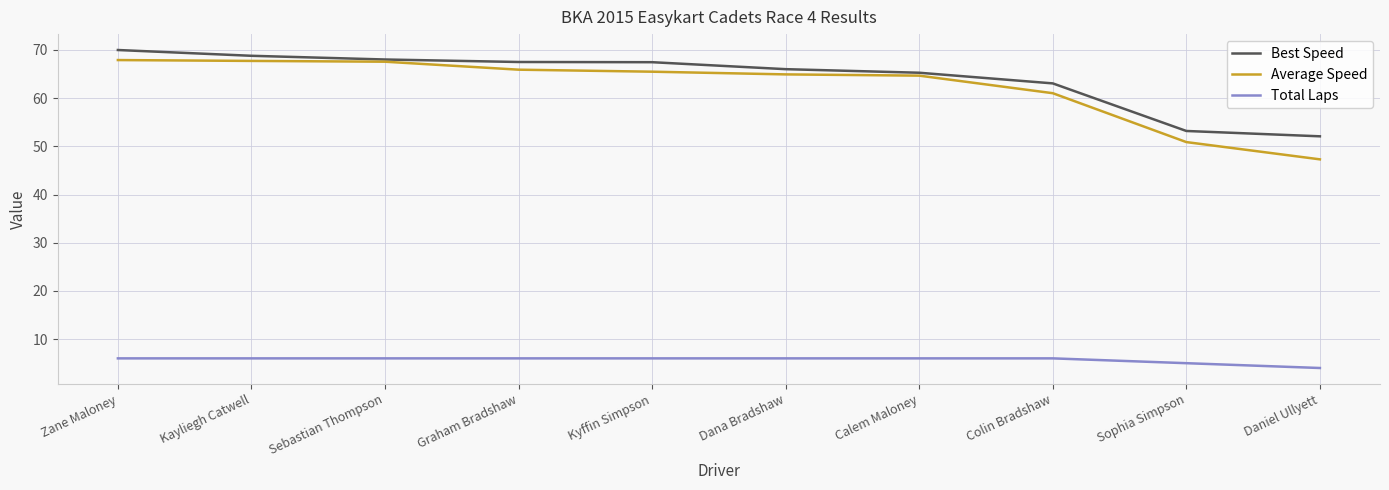

What position from the left is Sophia Simpson?

9